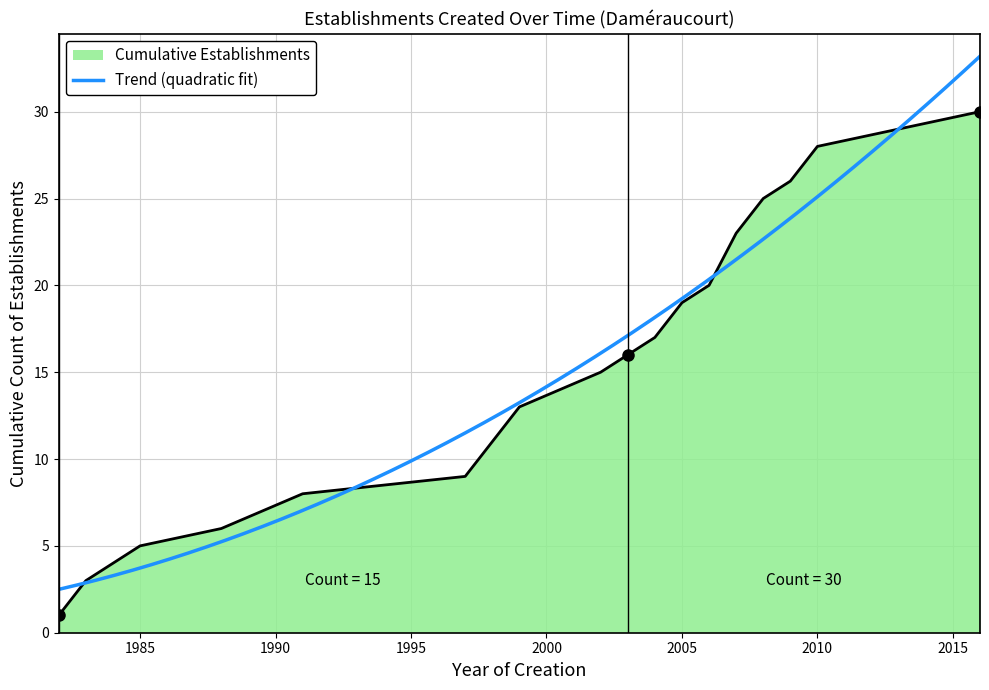

The value at 2007 is 23. True or false?

True